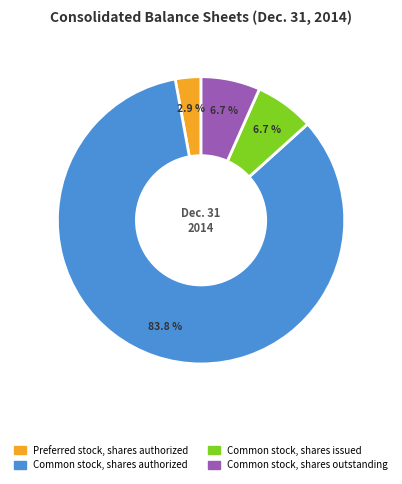

What portion of the pie excludes Common stock, shares outstanding?

93.3%